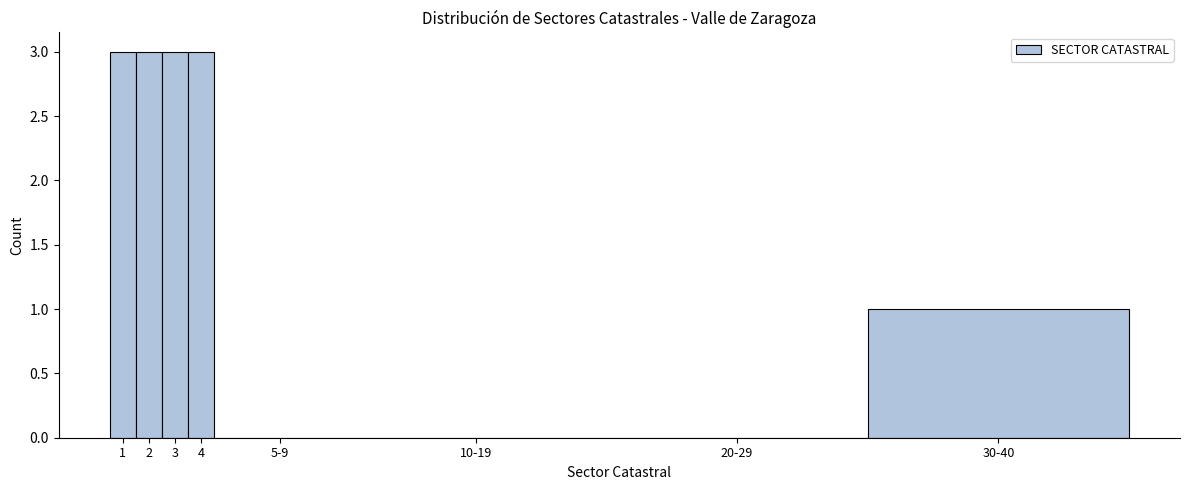

Reading left to right, extract all data points from this chart.

1=3	2=3	3=3	4=3	5-9=0	10-19=0	20-29=0	30-40=1